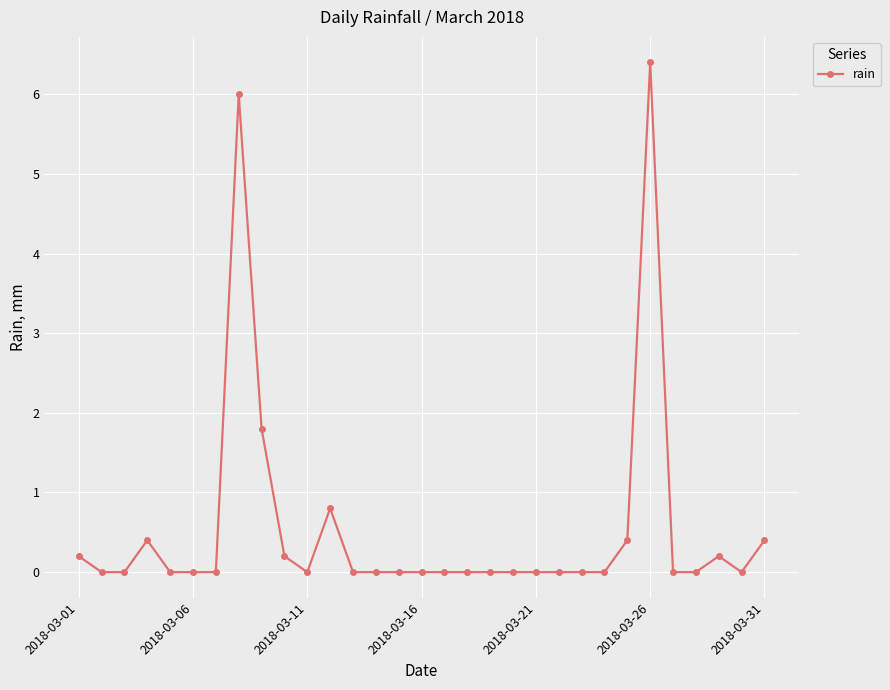

True or false: there are more than 1 points higher than both neighbors.

True